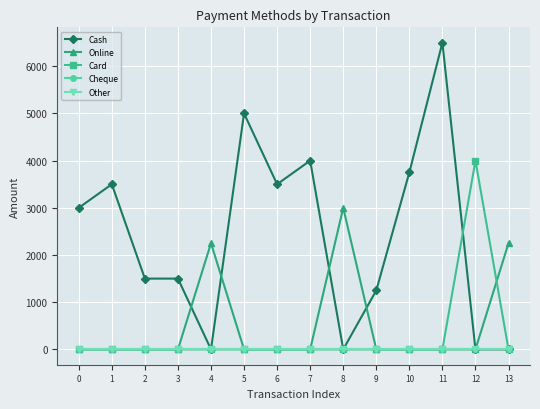

Rank the categories by Online value from lowest to highest.

0, 1, 2, 3, 5, 6, 7, 9, 10, 11, 12, 4, 13, 8